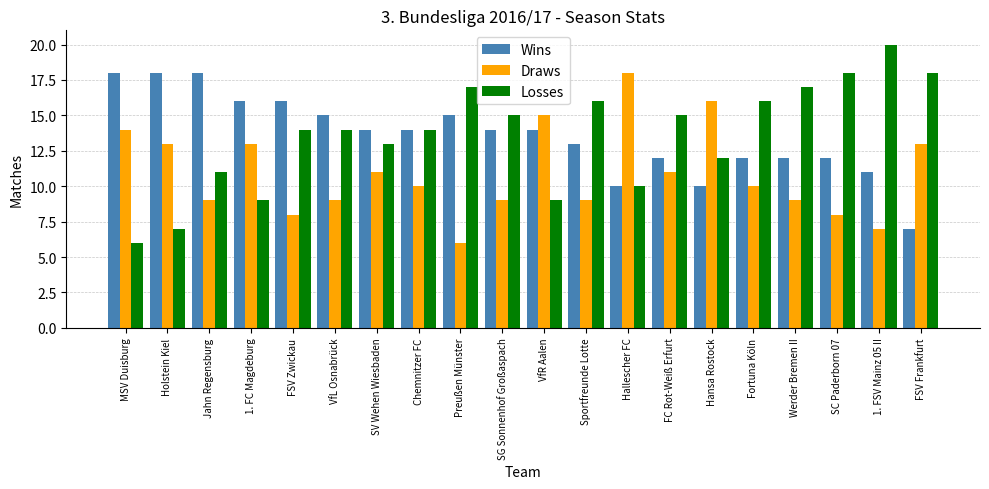

Are the bars horizontal?

No